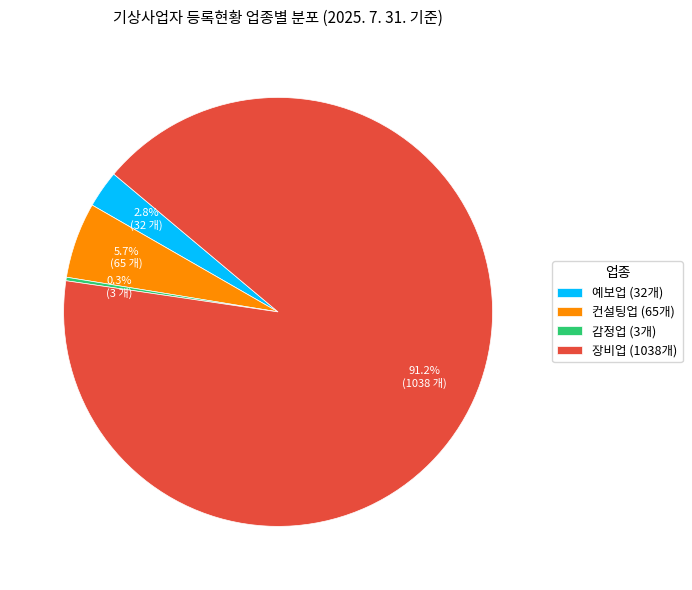

Combined, do 장비업 (1038개) and 컨설팅업 (65개) account for over 50%?

Yes